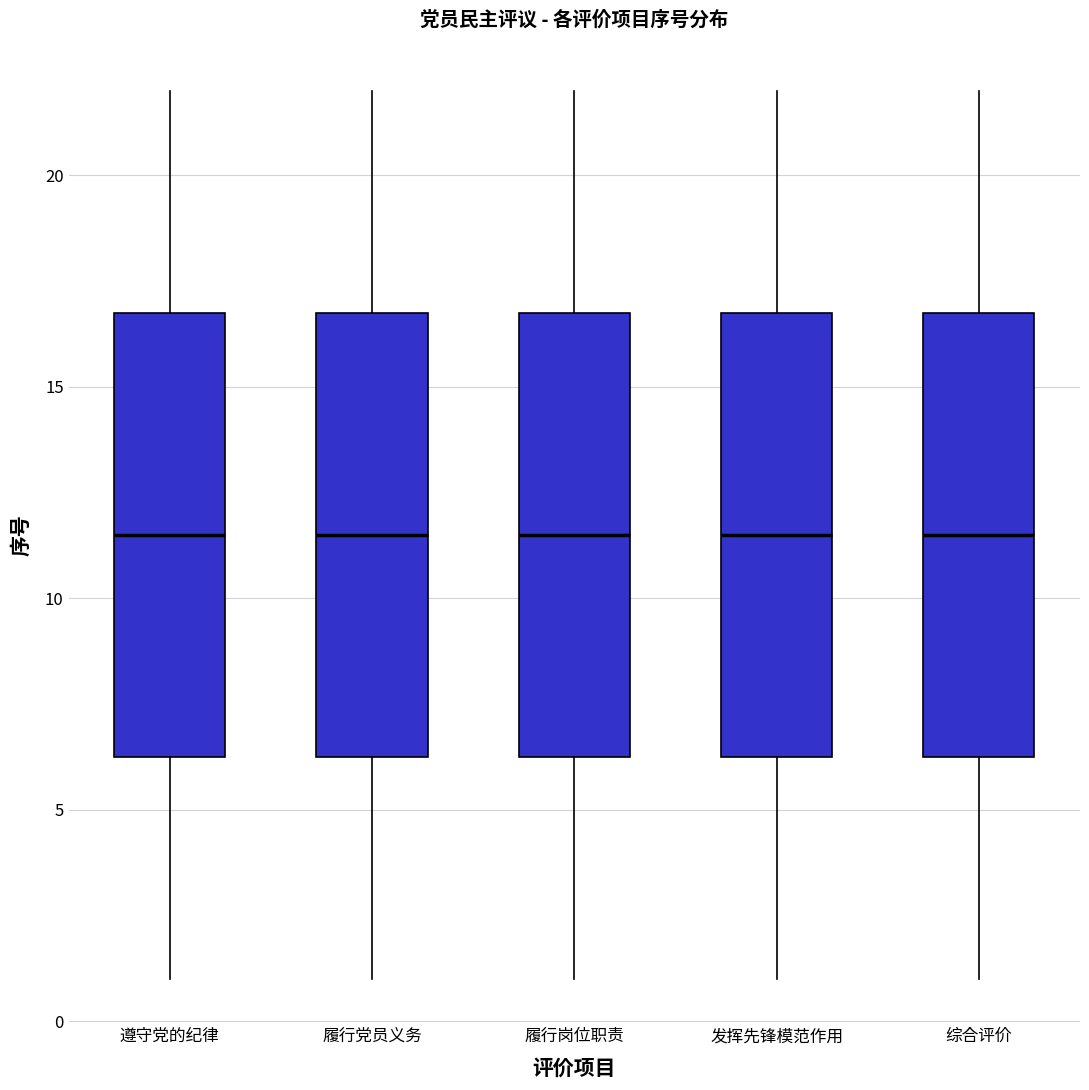

Reading left to right, read every box against the y-axis: the position of its median line, the range the box covers, and the ends of its whiskers. The values are not printed on the chart, so give them approximately, as read against the axis.

遵守党的纪律: median 11.5, box 6.5 to 17.0, whiskers 1.0 to 22.0
履行党员义务: median 11.5, box 6.5 to 17.0, whiskers 1.0 to 22.0
履行岗位职责: median 11.5, box 6.5 to 17.0, whiskers 1.0 to 22.0
发挥先锋模范作用: median 11.5, box 6.5 to 17.0, whiskers 1.0 to 22.0
综合评价: median 11.5, box 6.5 to 17.0, whiskers 1.0 to 22.0